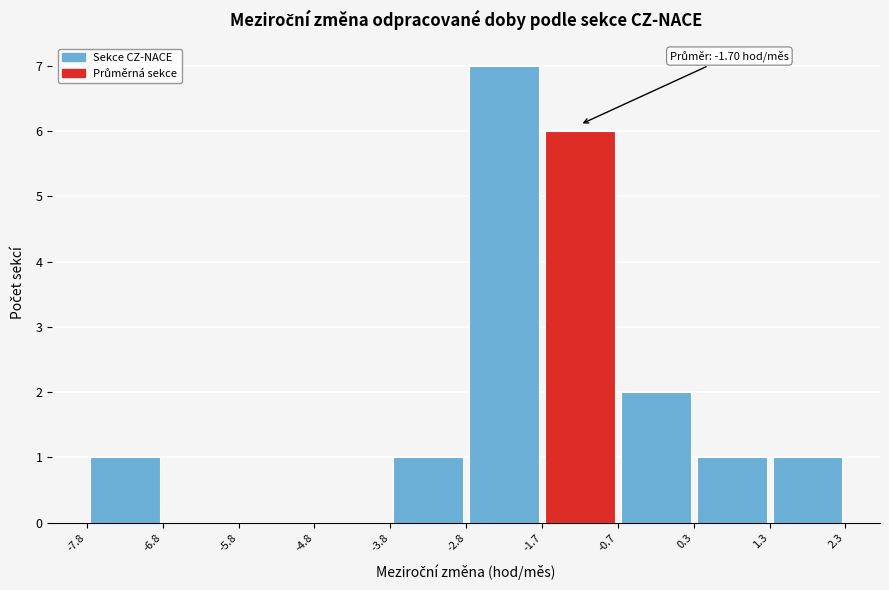

Which range on the x-axis has the tallest bar?

-2.8 to -1.7